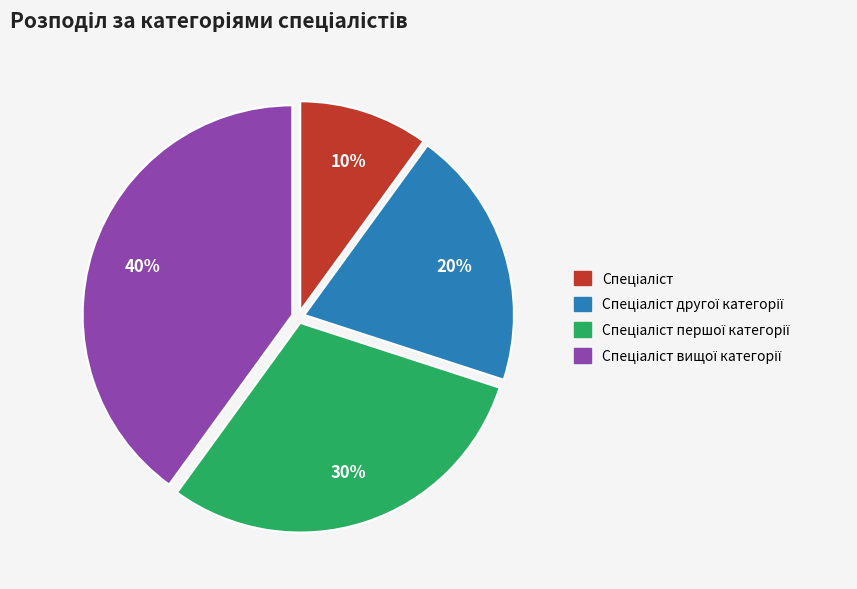

To the nearest percent, what is the average slice percentage?

25%